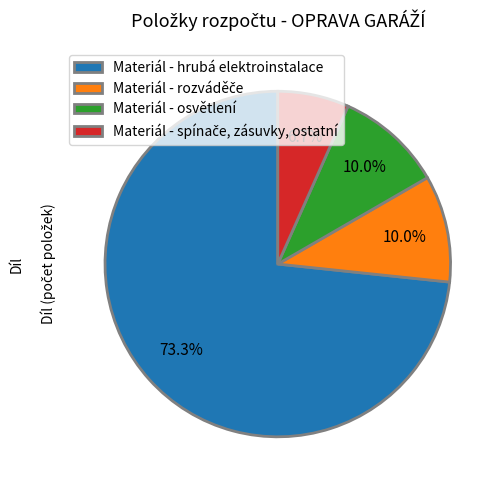

What is the largest slice in the pie chart?

Materiál - hrubá elektroinstalace